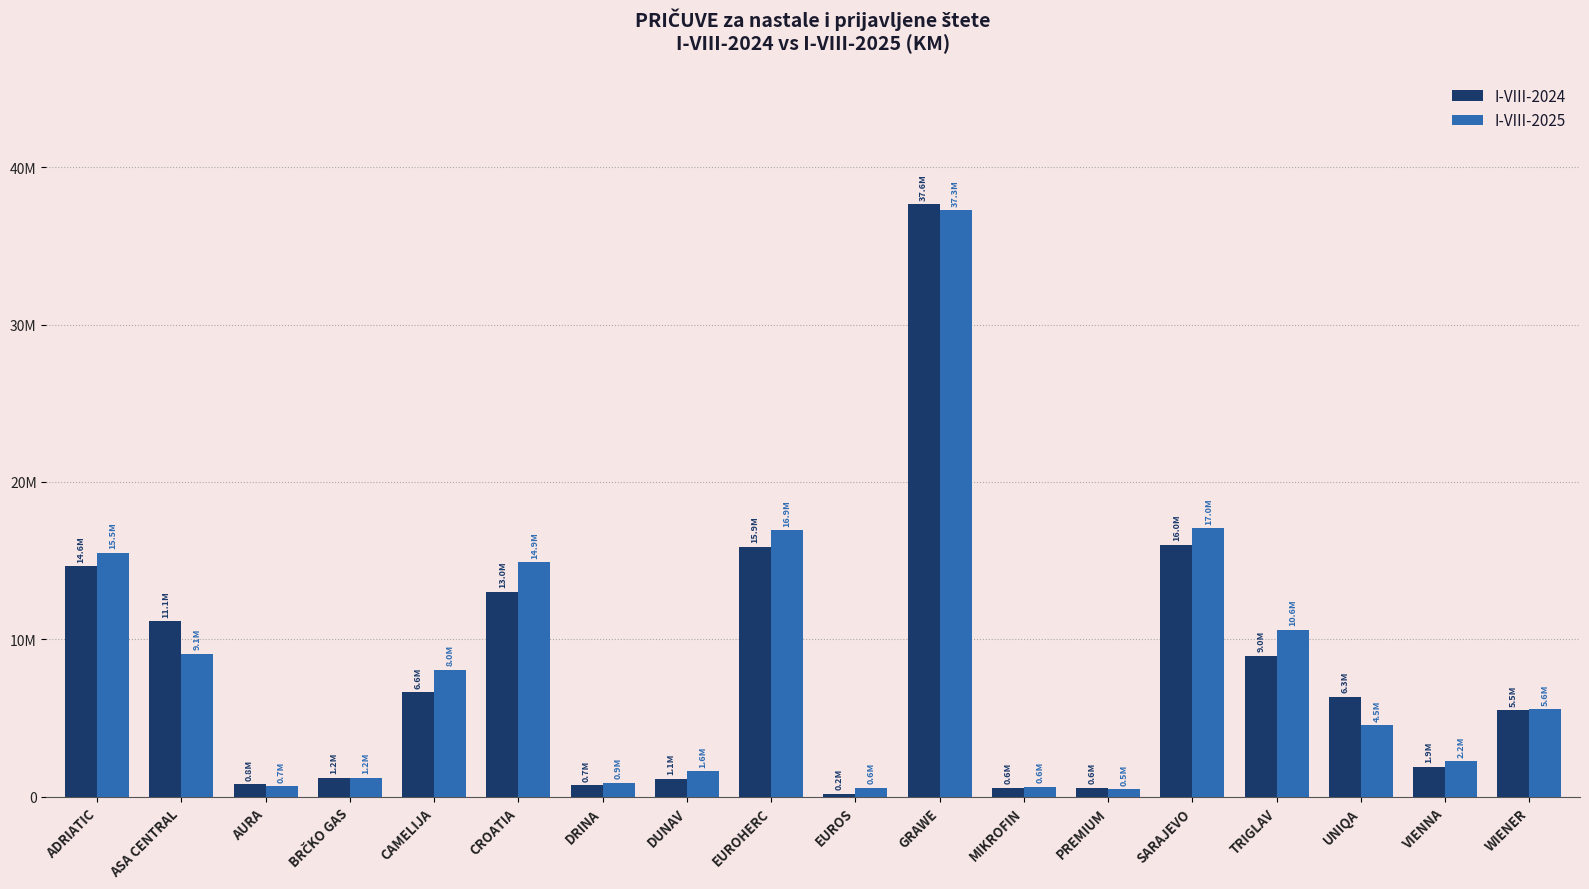

Where is I-VIII-2025 nearest to the value 18860255?

SARAJEVO